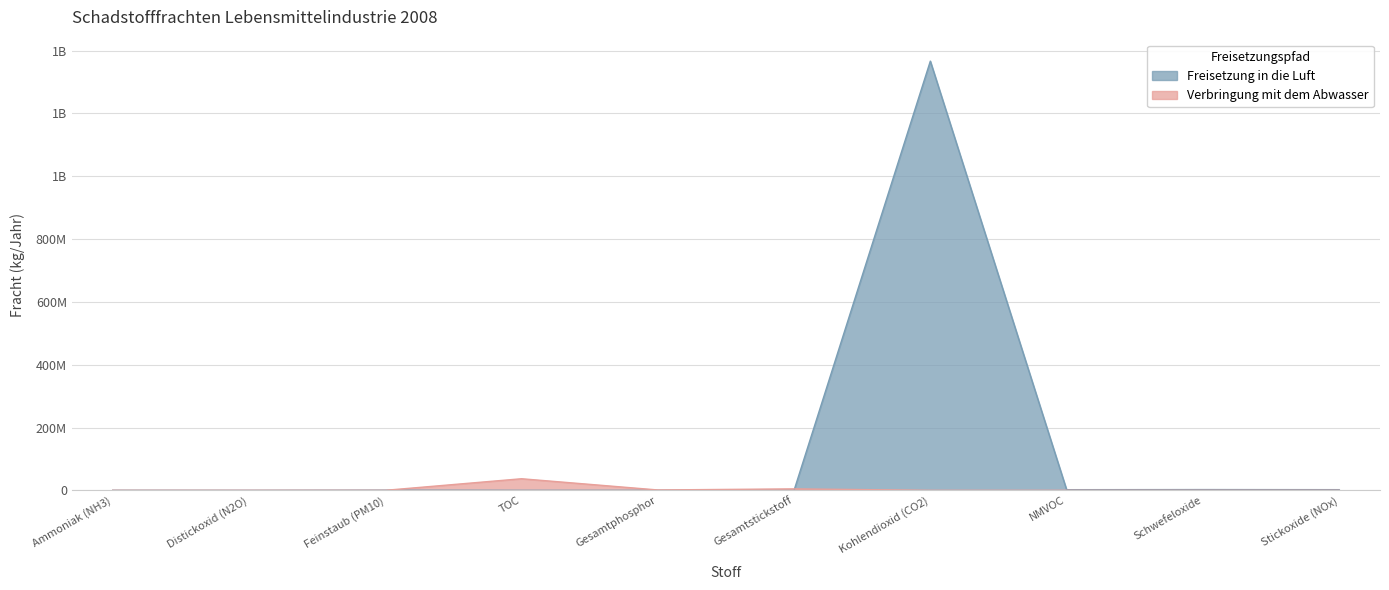

How many values in Freisetzung in die Luft are above zero?

7